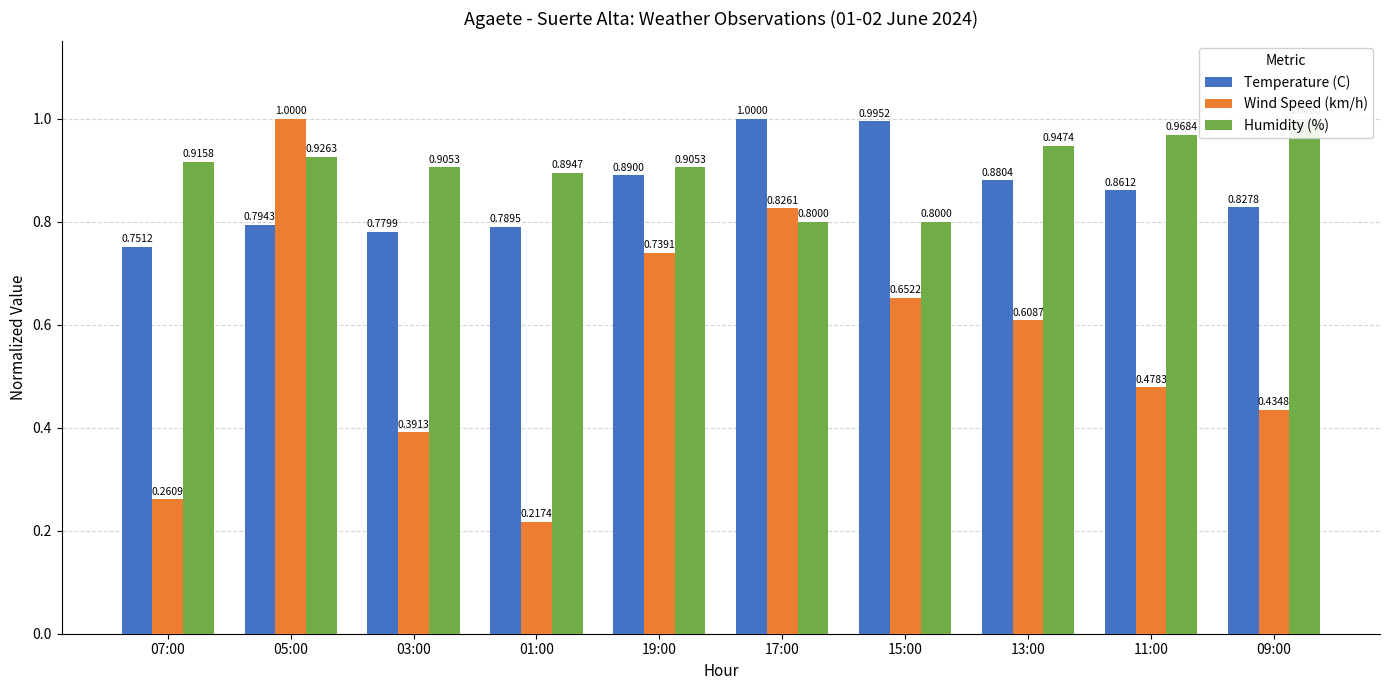

Does the chart contain any negative values?

No